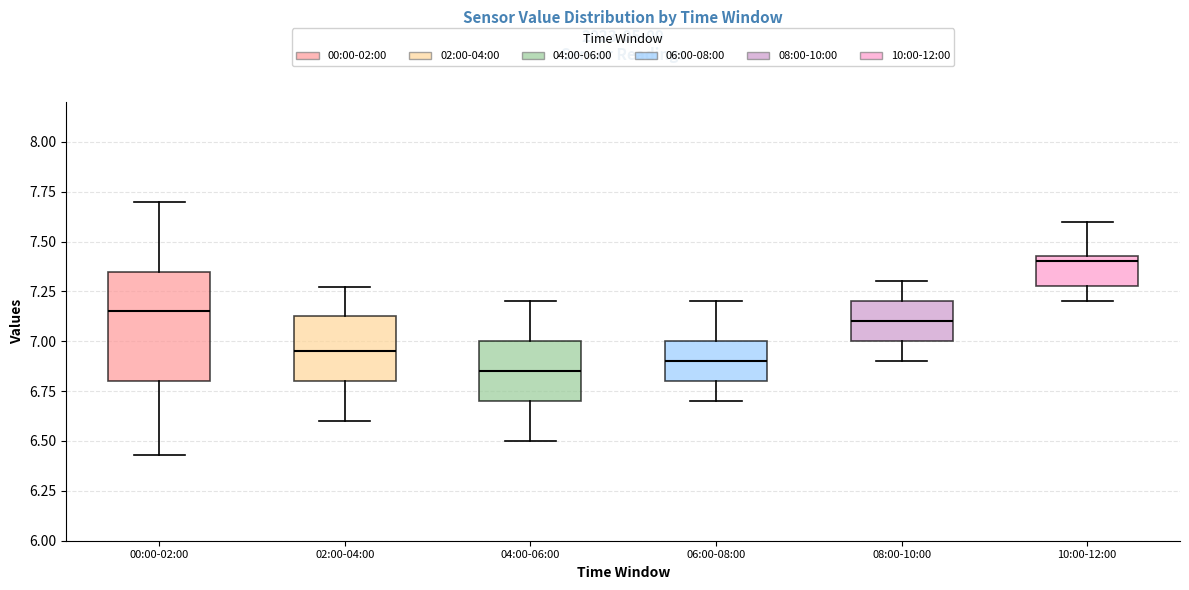

Comparing the boxes themselves (not the whiskers), which one is the tallest?

00:00-02:00